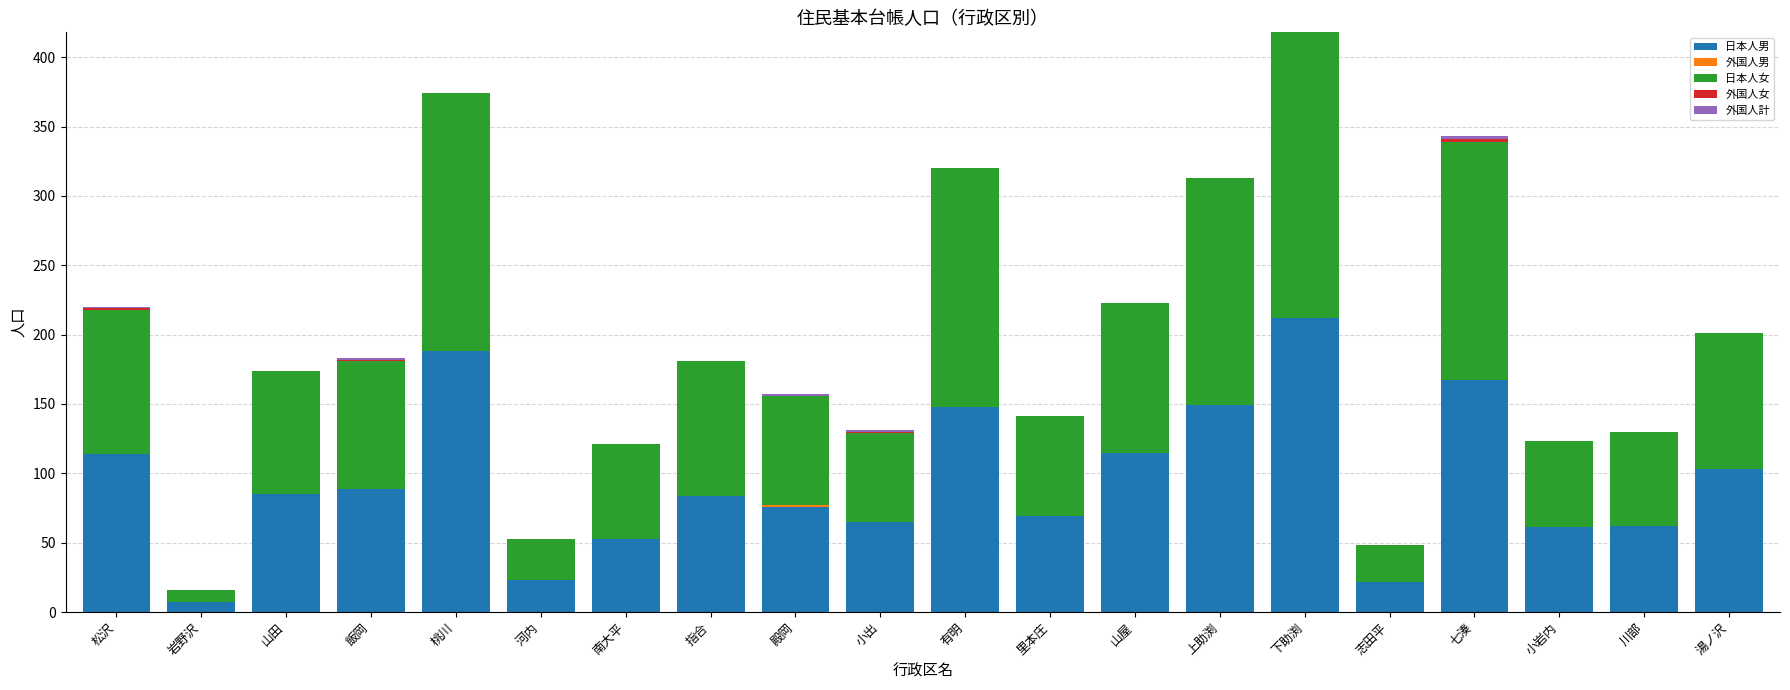

What is the total value across all series at 川部?

130